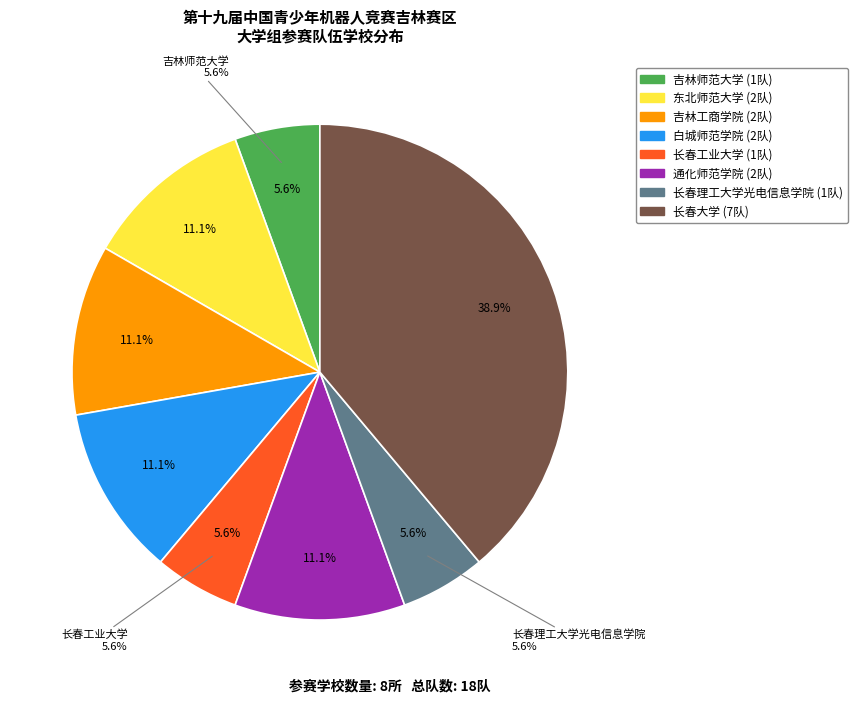

To the nearest percent, what is the difference between the largest and smallest slice percentages?

33%